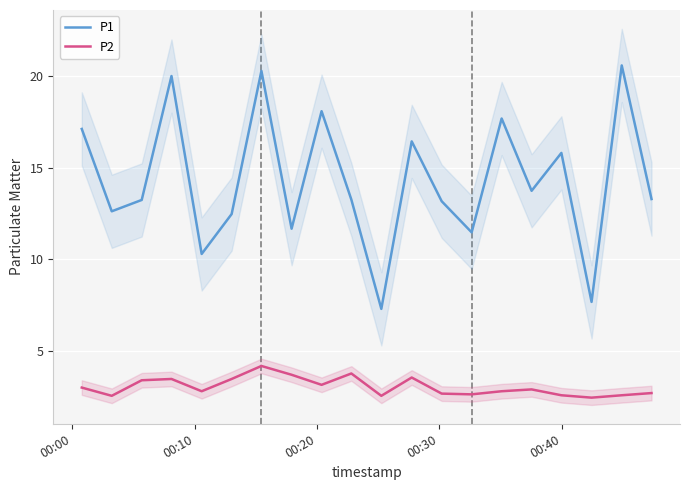

What is the sum of all P2 values?

60.9